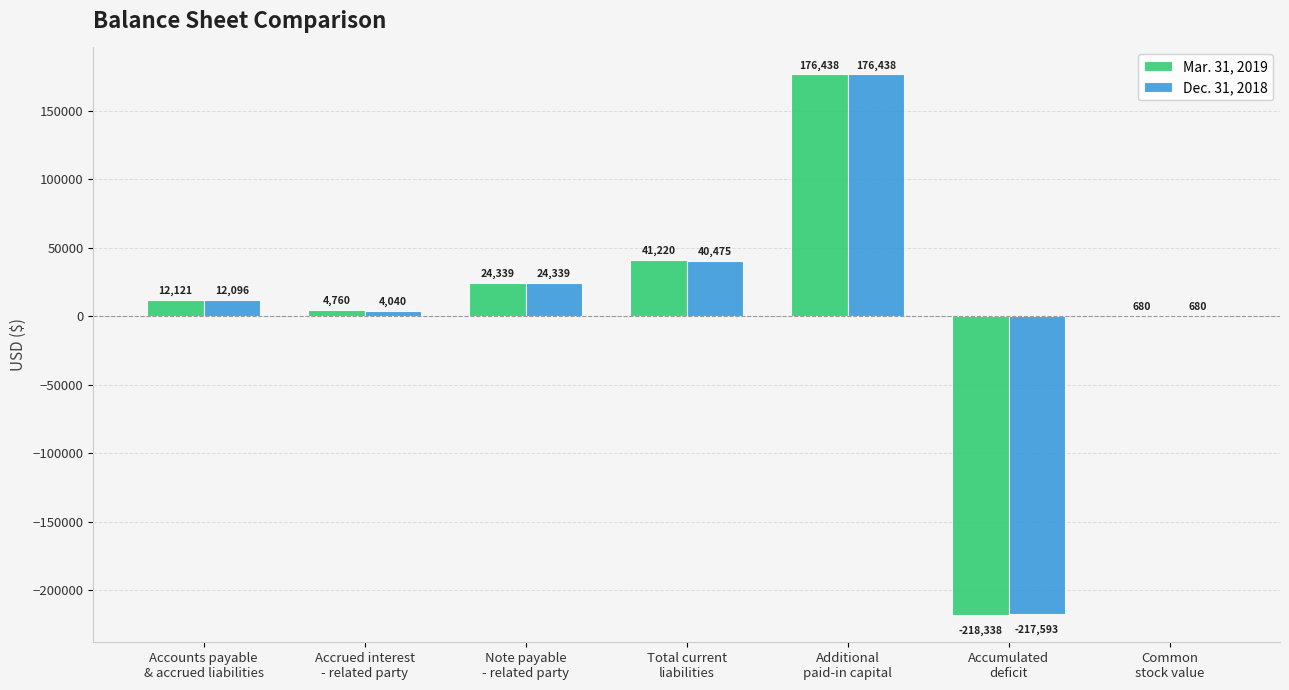

What is the maximum value shown in the chart?

176438